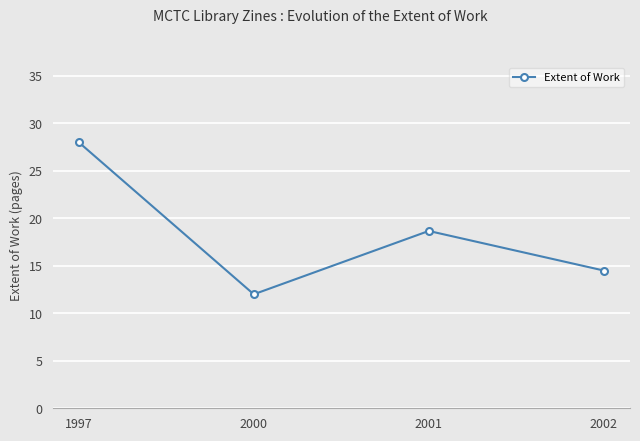

True or false: the data has more than 2 interior local peaks.

False